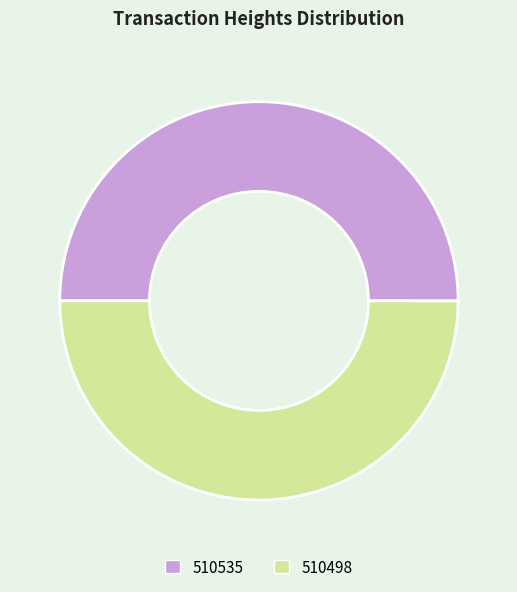

True or false: 510498 accounts for 37% of the total.

False